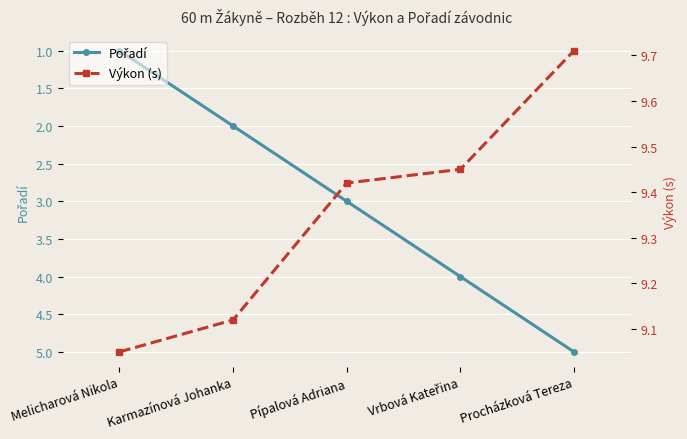

At which label does Výkon (s) reach its minimum?

Melicharová Nikola